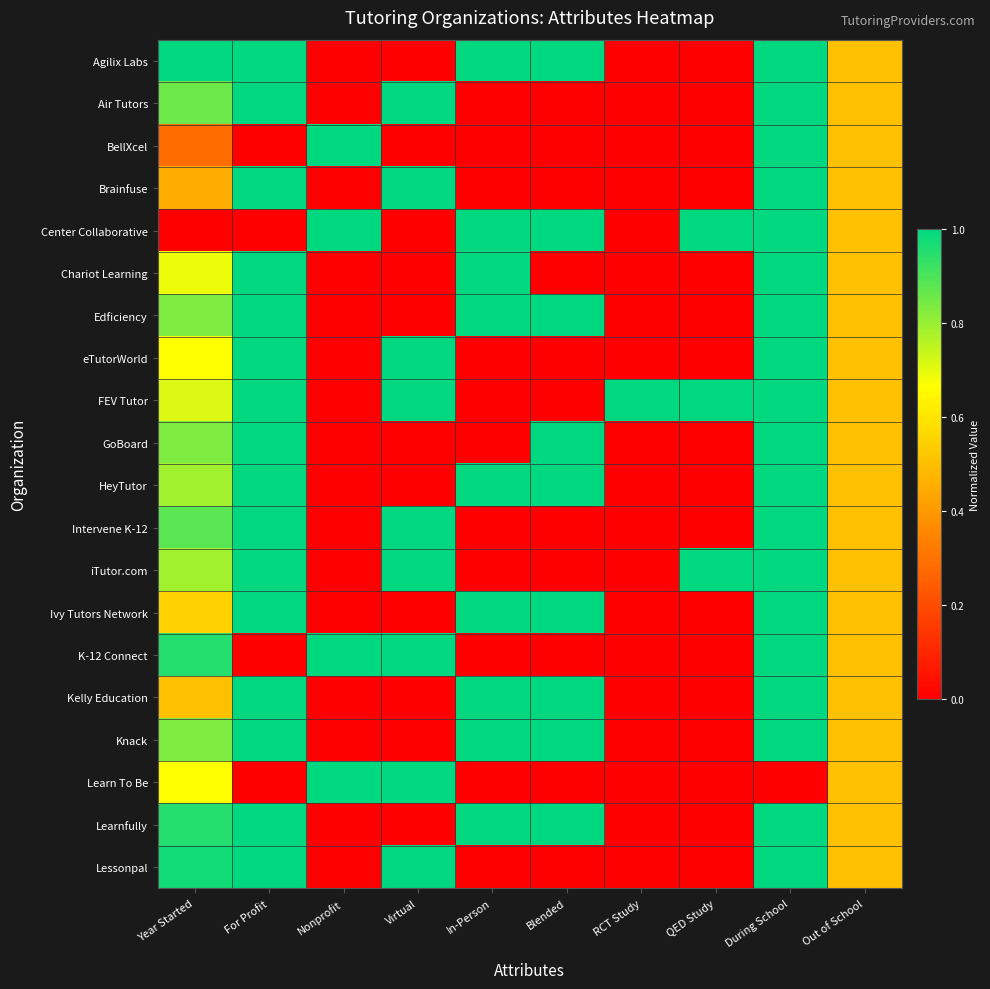

Which series has the largest total across all categories?

FEV Tutor